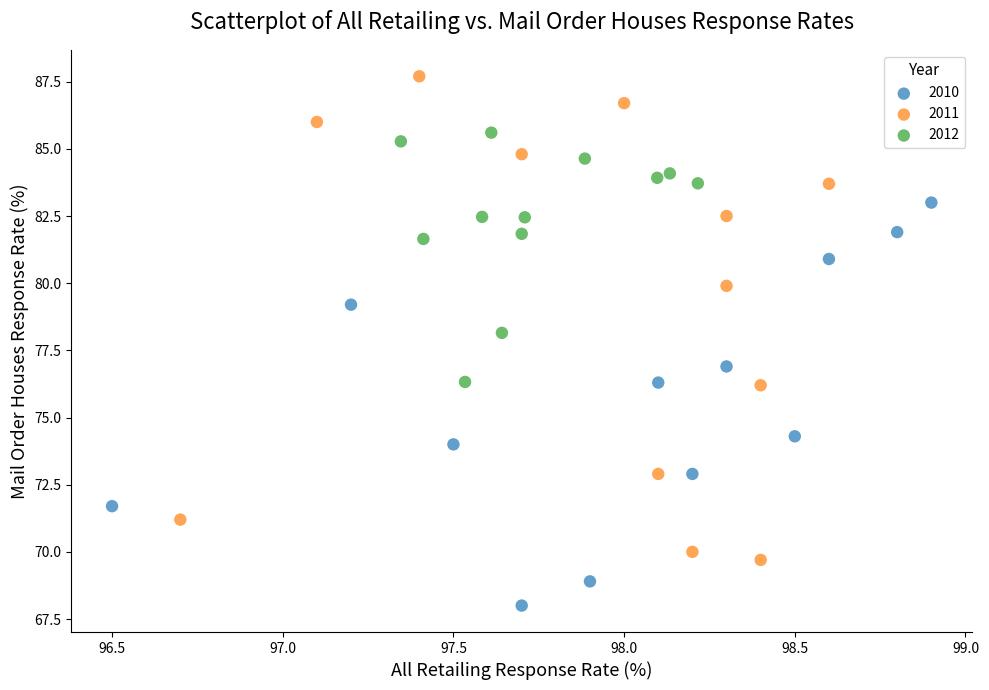

Which series reaches the minimum Y coordinate?

2010